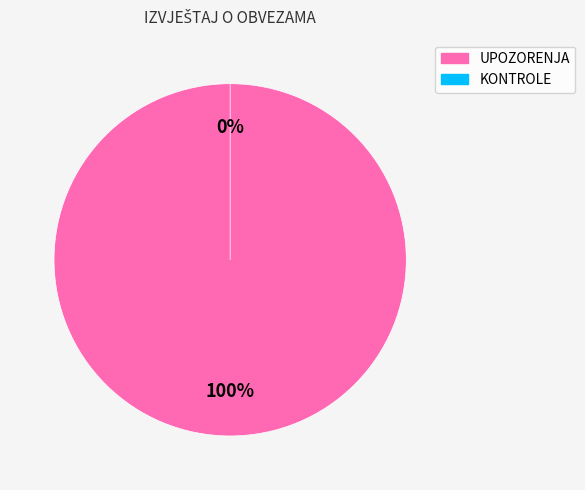

True or false: KONTROLE accounts for 14% of the total.

False